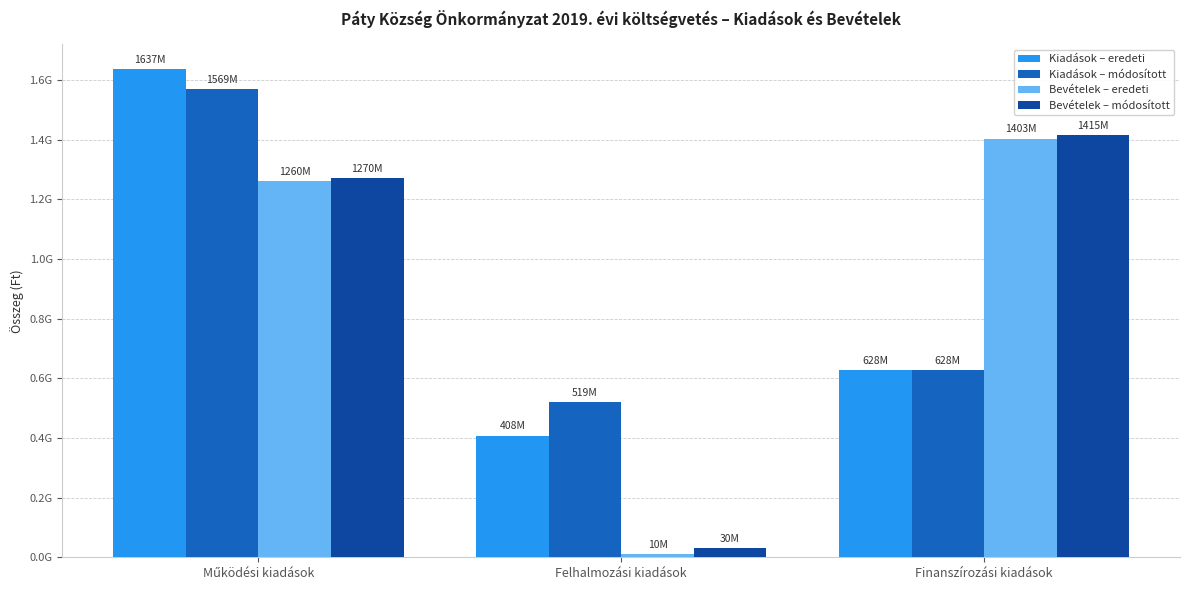

The value of Kiadások – módosított at Működési kiadások is 1568798808. True or false?

True